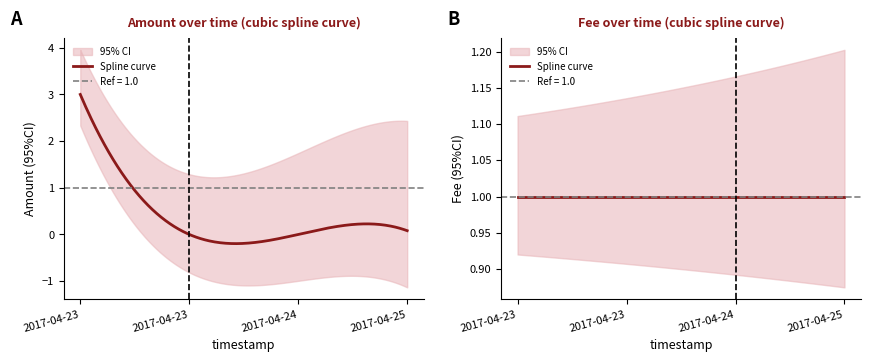

At which label does Amount reach its minimum?

2017-04-23 22:08:11